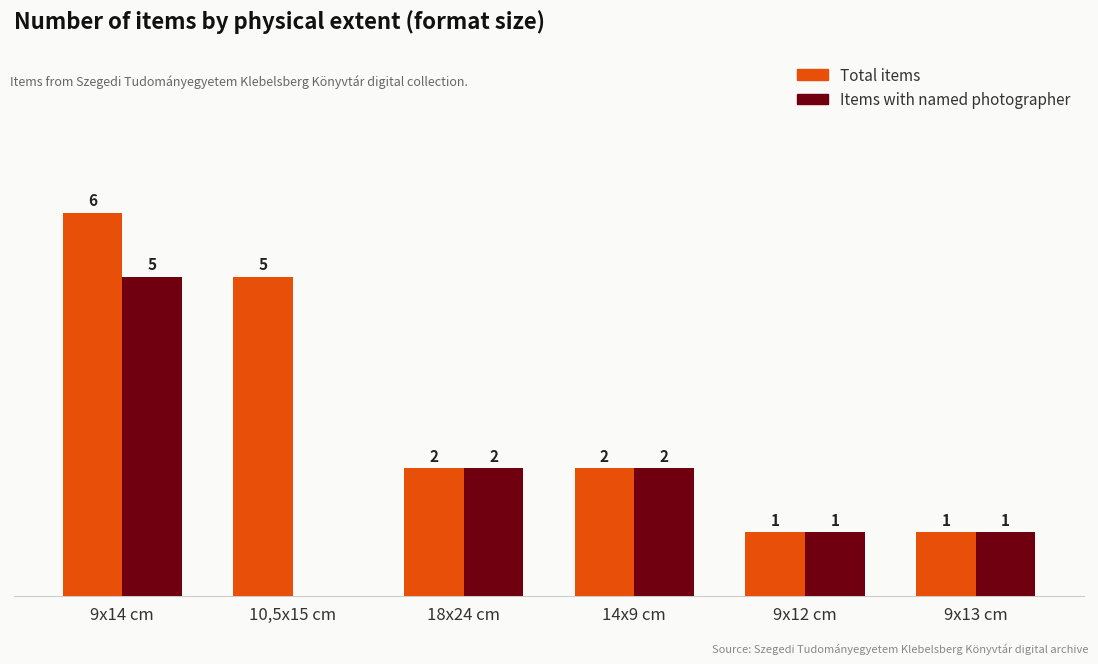

Which category has the highest value in the Items with named photographer series?

9x14 cm